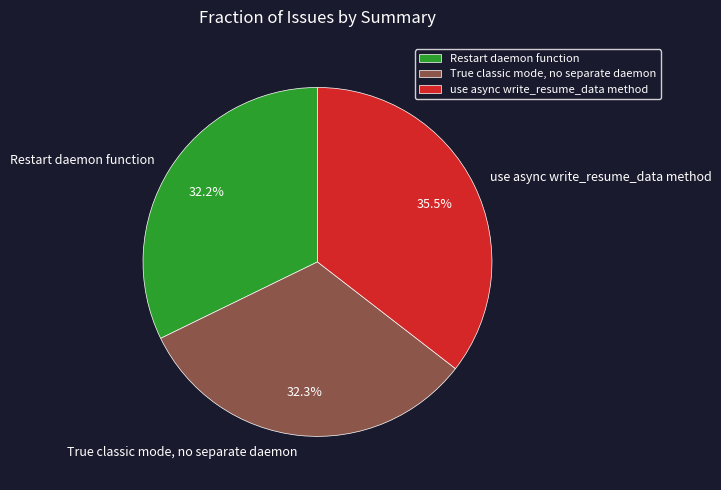

Rank the categories by value from highest to lowest.

use async write_resume_data method, True classic mode, no separate daemon, Restart daemon function